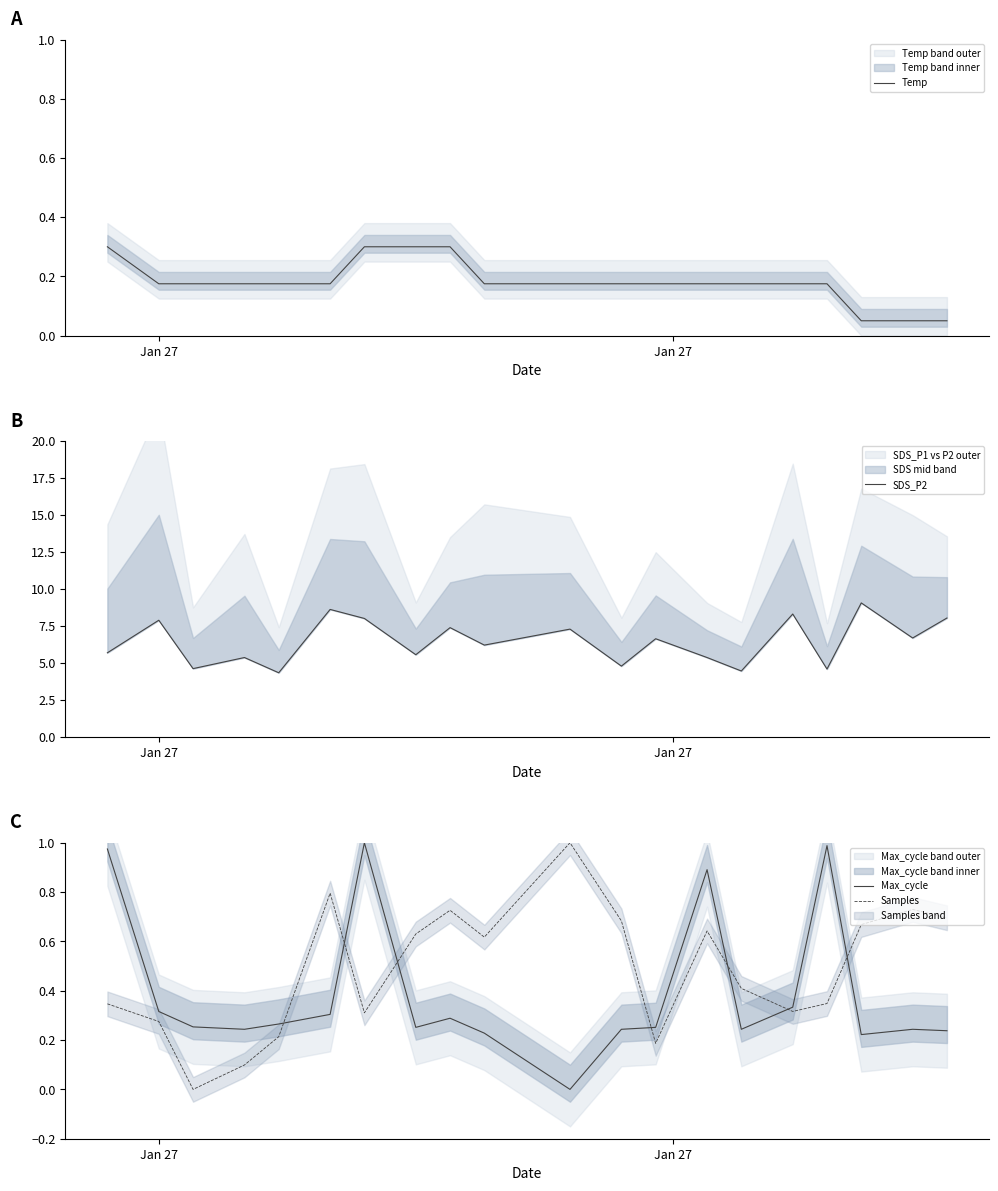

How many lines are shown in the chart?

4